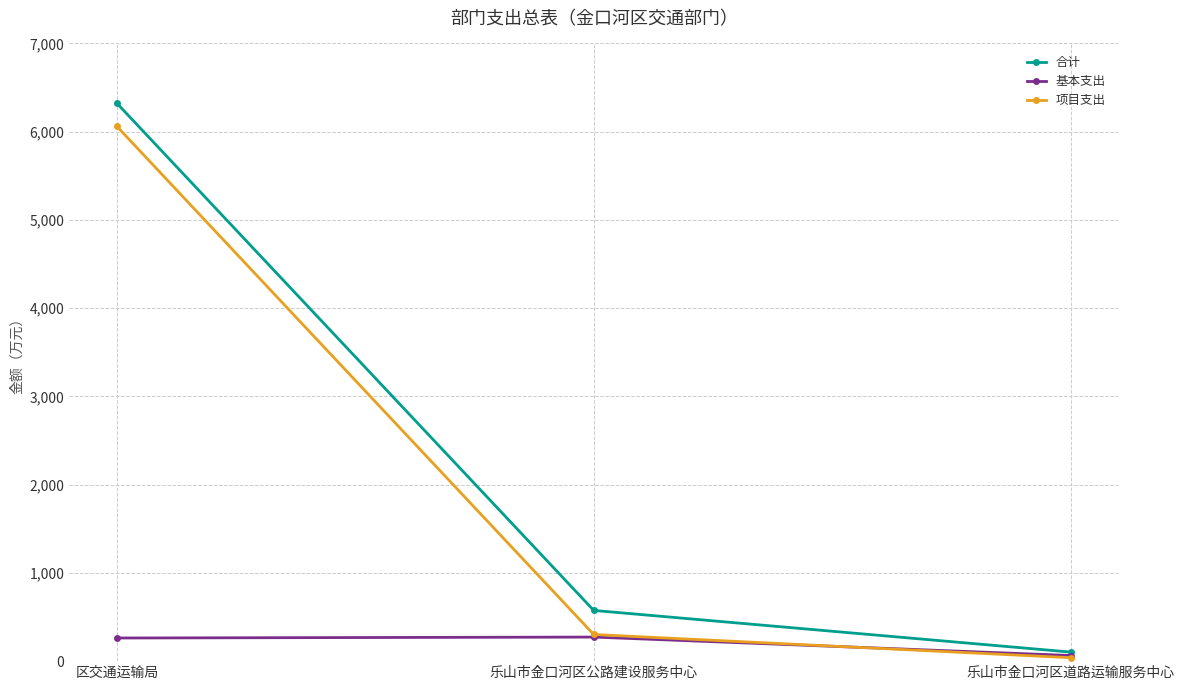

What is the difference between the maximum and minimum values in the 合计 series?

6218.4